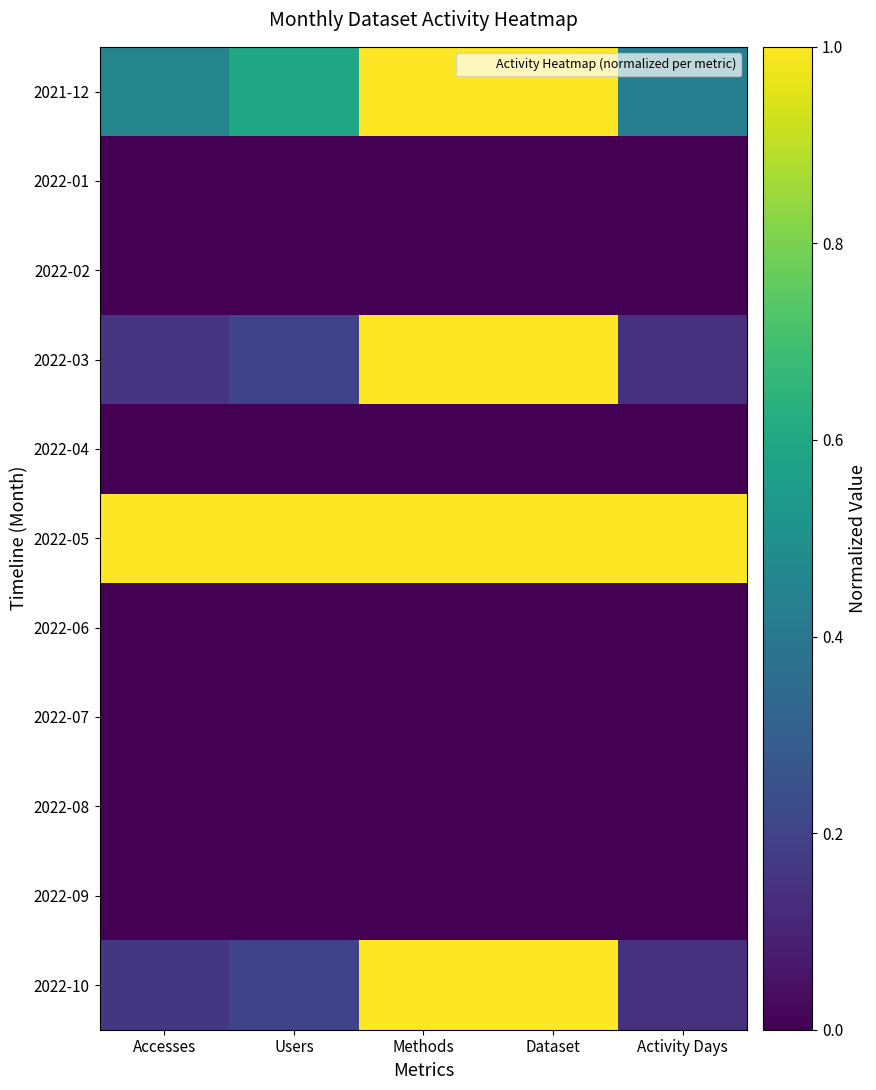

Reading left to right, extract all data points from this chart.

2021-12: Accesses=0.5	Users=0.6	Methods=1.0	Dataset=1.0	Activity Days=0.4
2022-01: Accesses=0.0	Users=0.0	Methods=0.0	Dataset=0.0	Activity Days=0.0
2022-02: Accesses=0.0	Users=0.0	Methods=0.0	Dataset=0.0	Activity Days=0.0
2022-03: Accesses=0.2	Users=0.2	Methods=1.0	Dataset=1.0	Activity Days=0.1
2022-04: Accesses=0.0	Users=0.0	Methods=0.0	Dataset=0.0	Activity Days=0.0
2022-05: Accesses=1.0	Users=1.0	Methods=1.0	Dataset=1.0	Activity Days=1.0
2022-06: Accesses=0.0	Users=0.0	Methods=0.0	Dataset=0.0	Activity Days=0.0
2022-07: Accesses=0.0	Users=0.0	Methods=0.0	Dataset=0.0	Activity Days=0.0
2022-08: Accesses=0.0	Users=0.0	Methods=0.0	Dataset=0.0	Activity Days=0.0
2022-09: Accesses=0.0	Users=0.0	Methods=0.0	Dataset=0.0	Activity Days=0.0
2022-10: Accesses=0.2	Users=0.2	Methods=1.0	Dataset=1.0	Activity Days=0.1